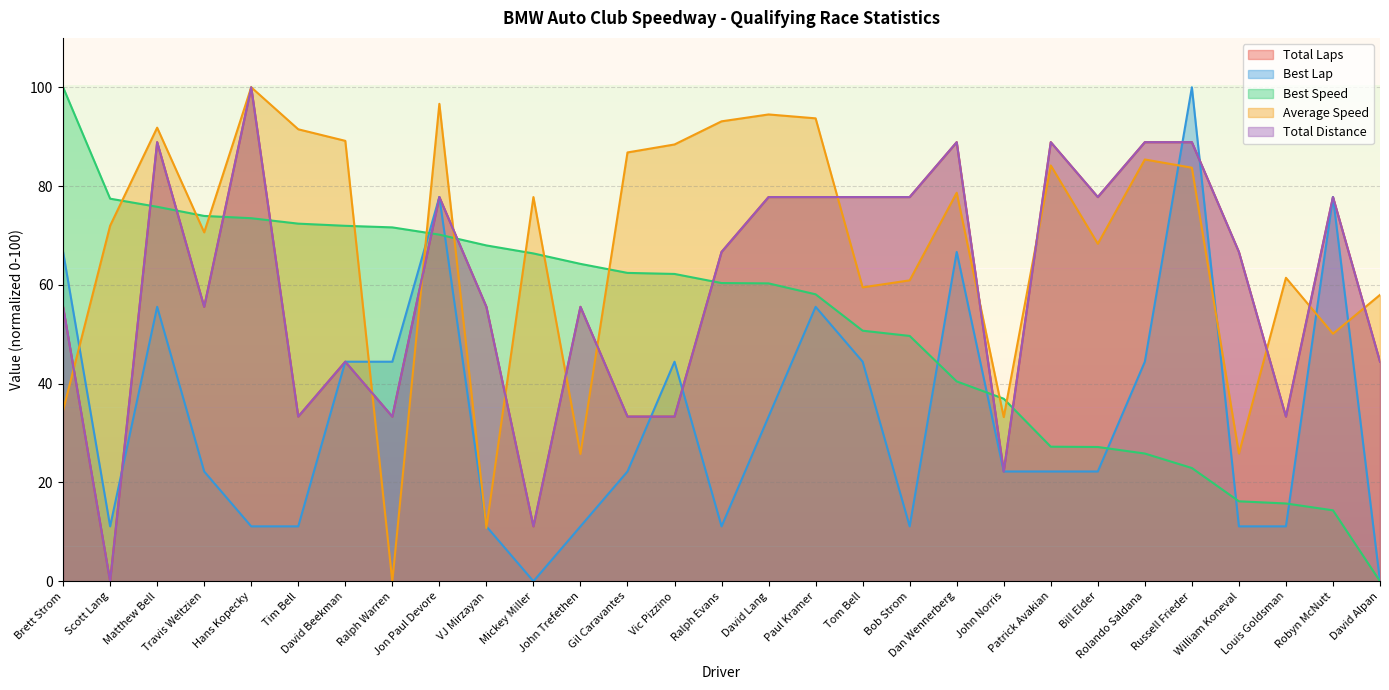

What is the label of the 25th point from the left?

Russell Frieder